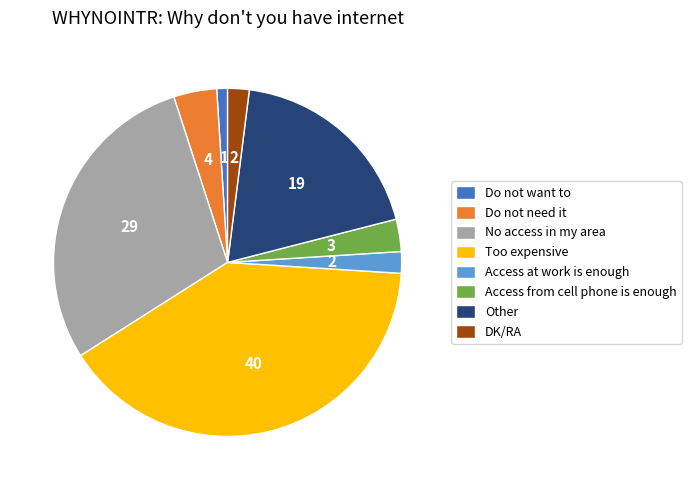

Between DK/RA and Too expensive, which is larger?

Too expensive